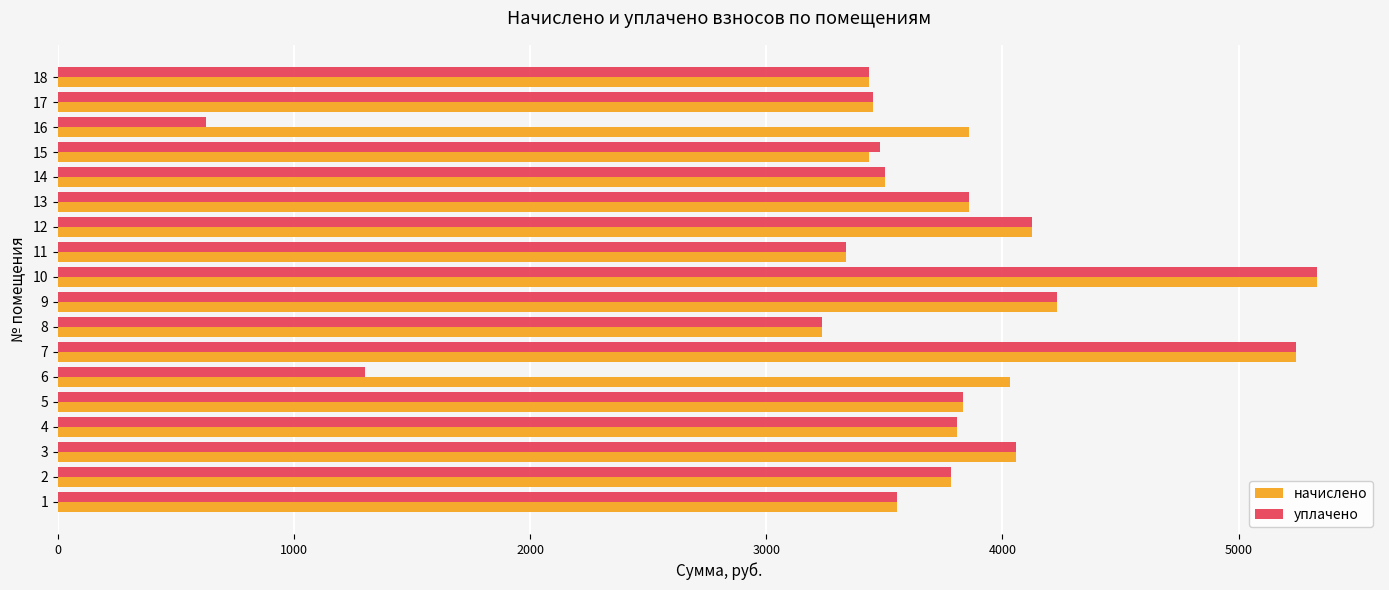

What is the difference between the second highest and minimum values in the начислено series?

2003.8